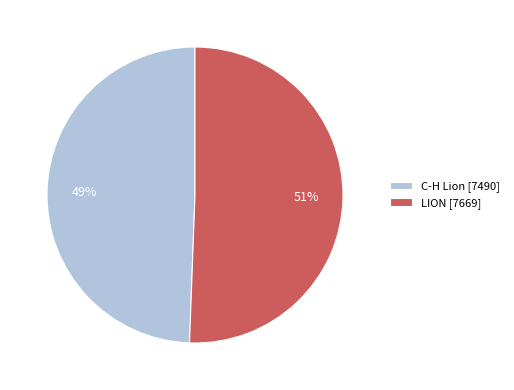

Is the sum of LION [7669] and C-H Lion [7490] greater than half?

Yes